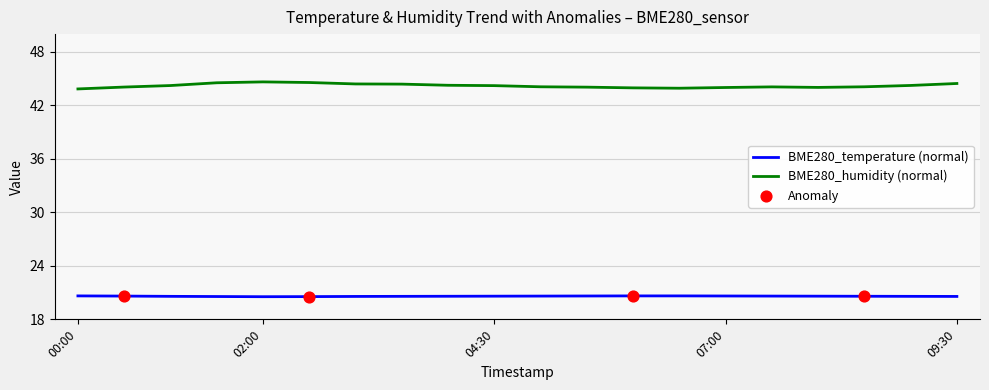

Which series has the largest total across all categories?

BME280_humidity (normal)